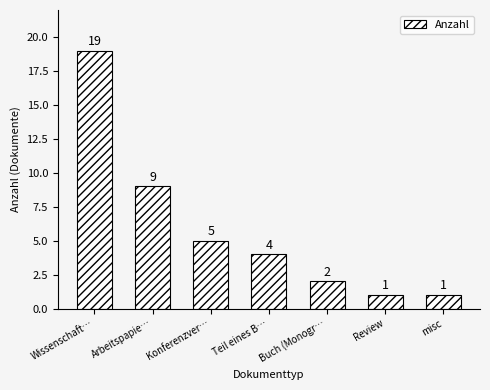

What position from the left is Konferenzver…?

3